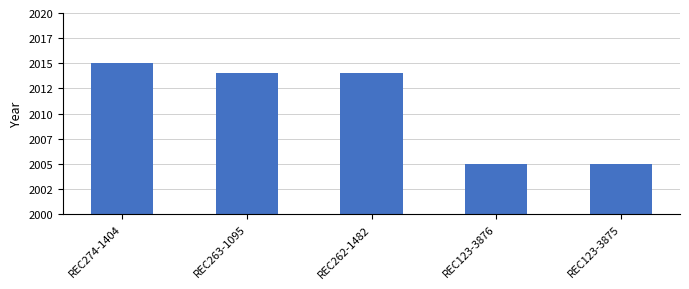

What position from the right is REC274-1404?

5